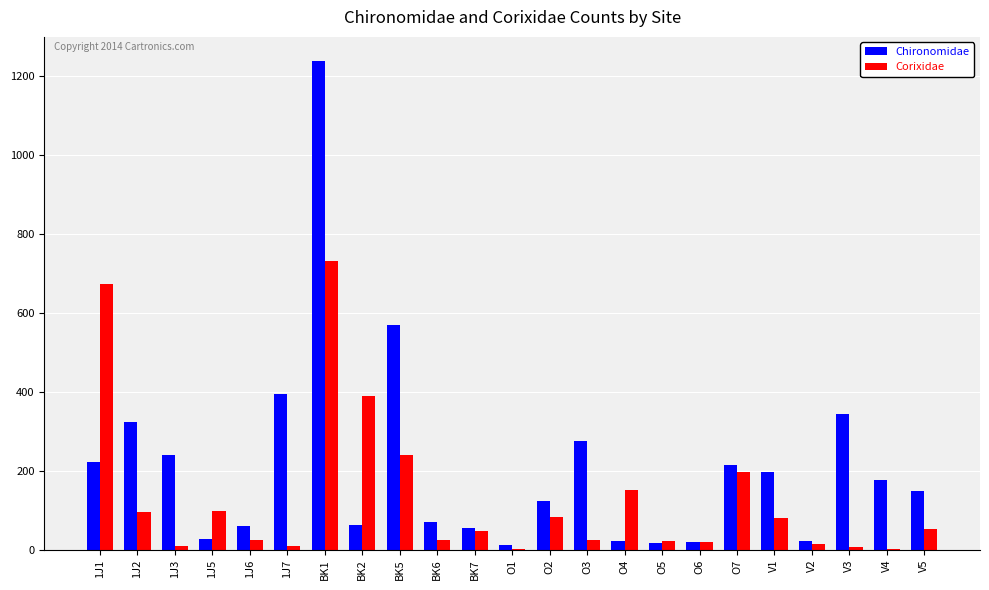

At which label does Chironomidae reach its peak?

BK1